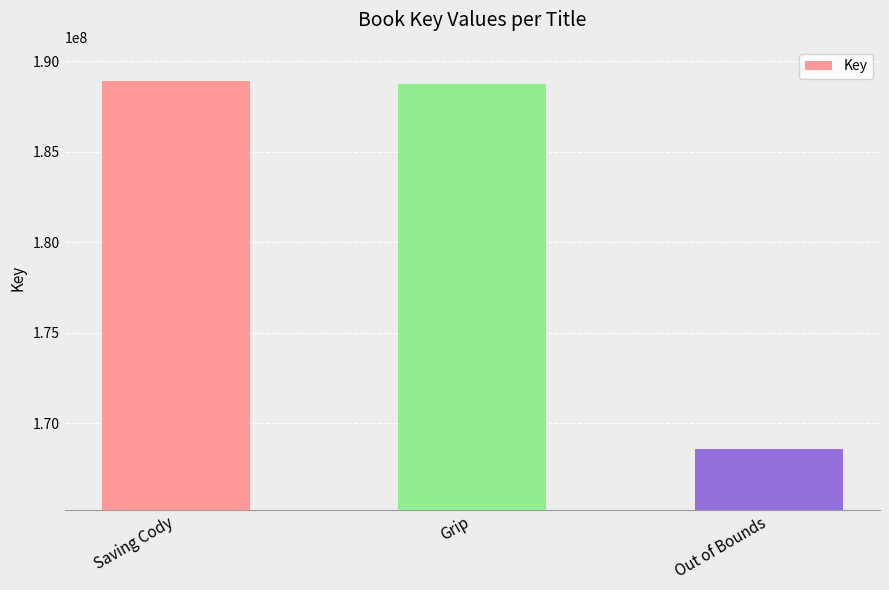

What is the approximate value at Out of Bounds?

168580964